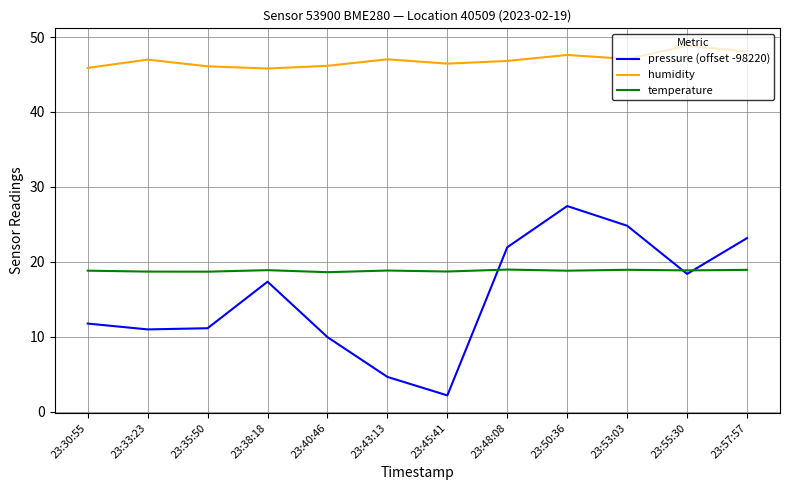

How many values in the pressure (offset -98220) series exceed 17?

6